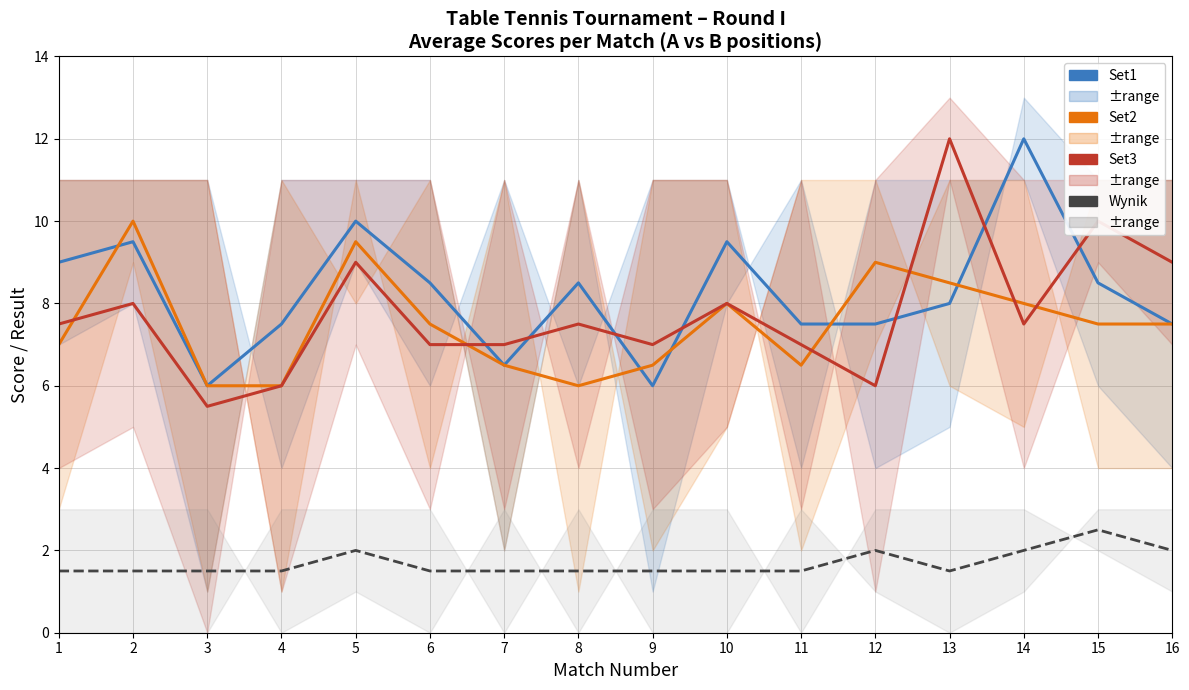

Between which two adjacent categories do Set3 and Set1 first intersect?

6 and 7